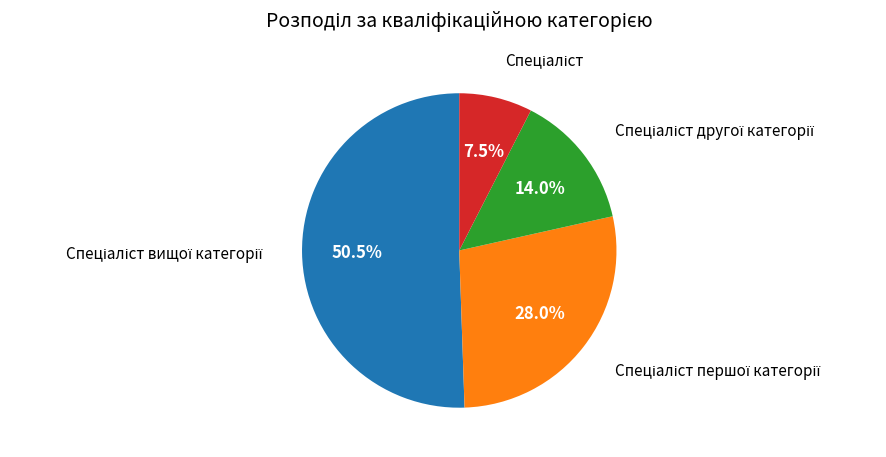

Is there any slice that represents more than half of the pie?

Yes